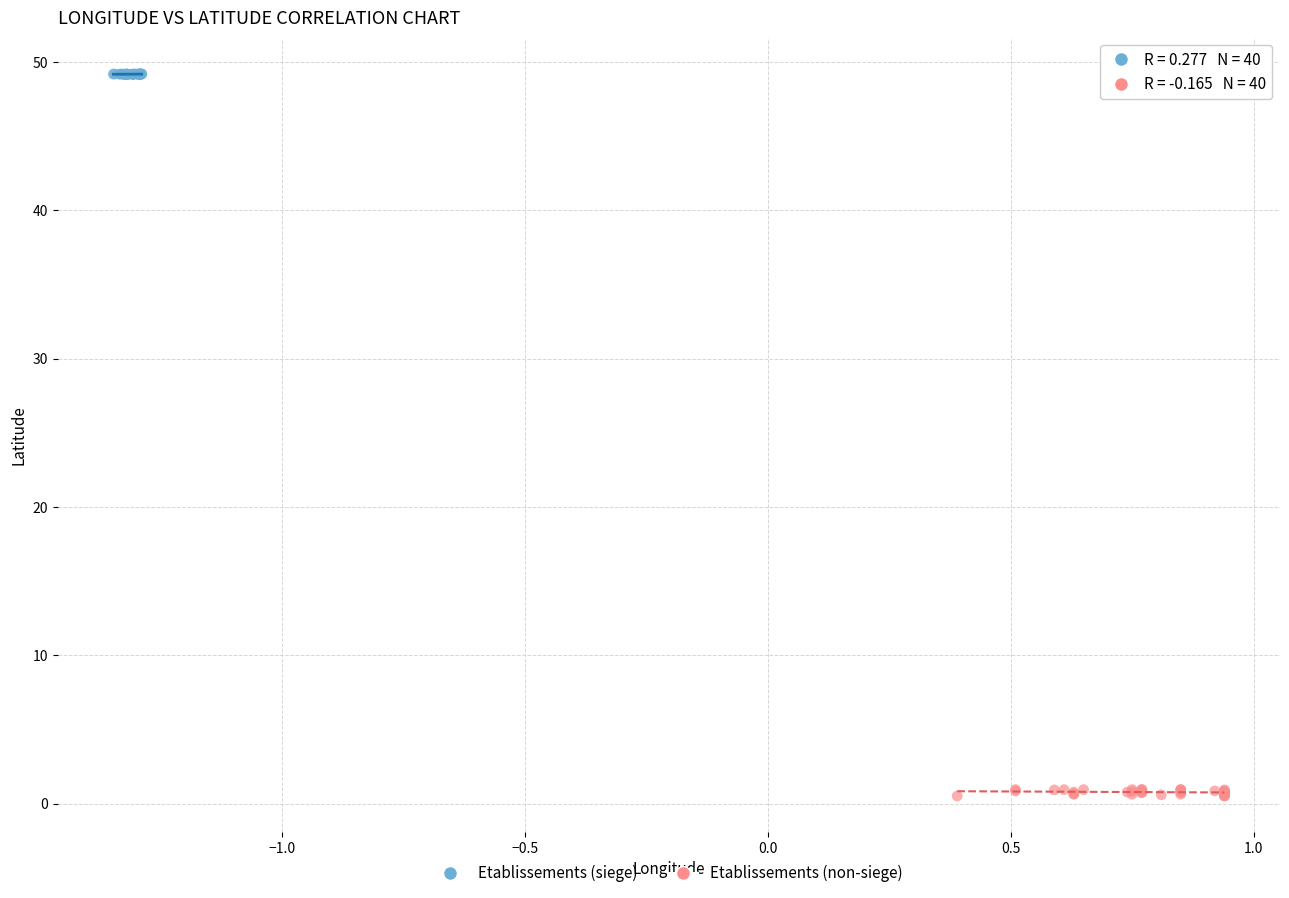

What are all the series names shown in the legend?

Etablissements (siege), Etablissements (non-siege)